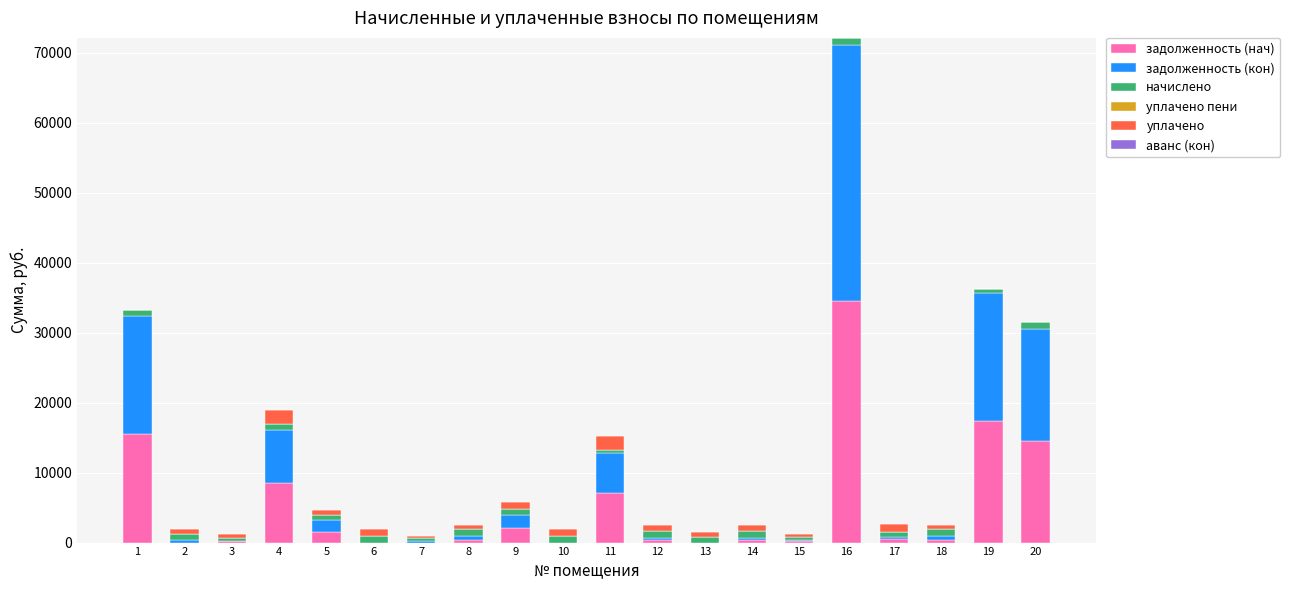

What is the highest value of the задолженность (нач) series?

34598.7